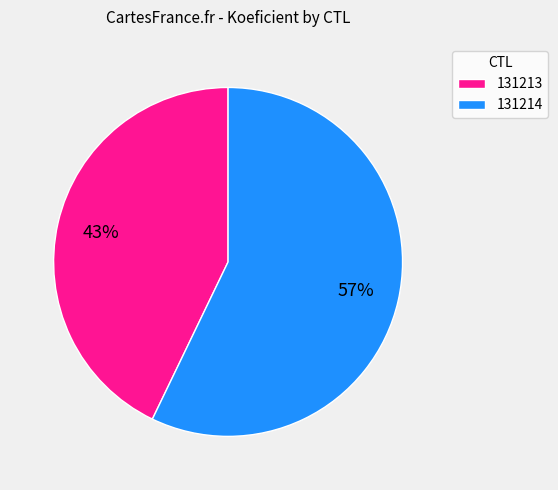

Rank the categories by value from highest to lowest.

131214, 131213